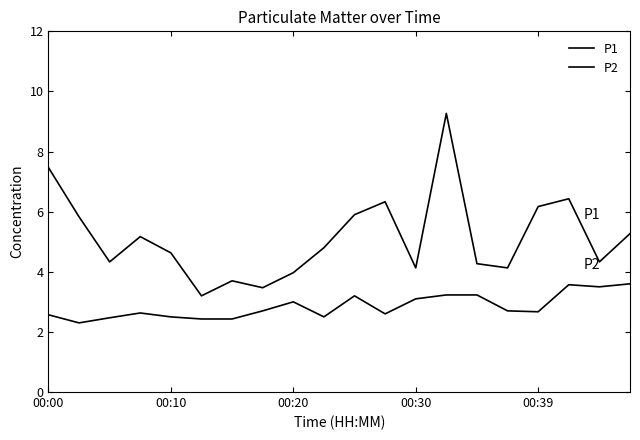

Is this an area chart (filled region under the line)?

No